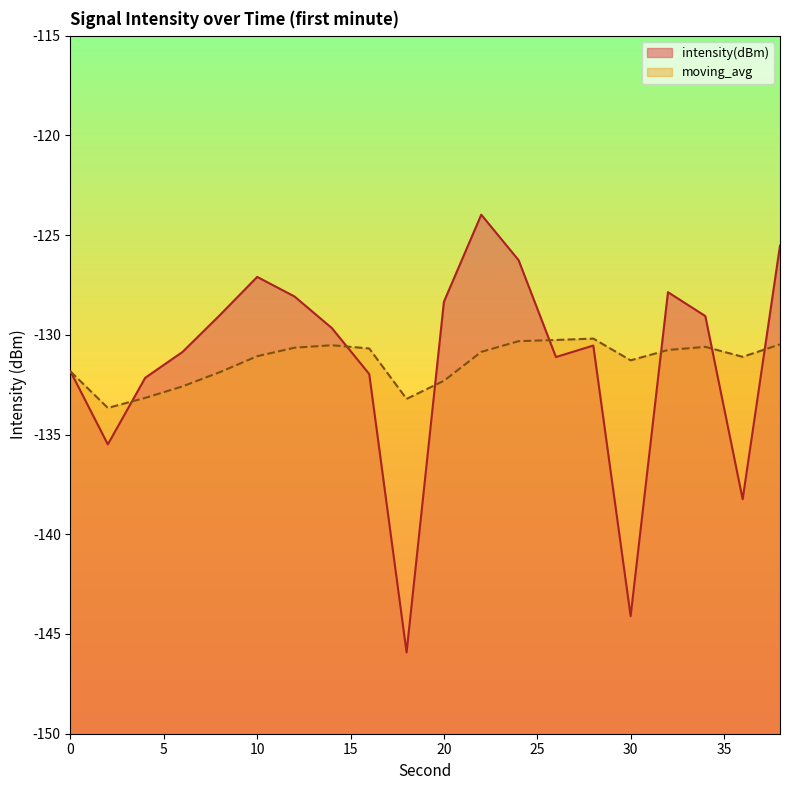

What is the maximum value shown in the chart?

-124.0